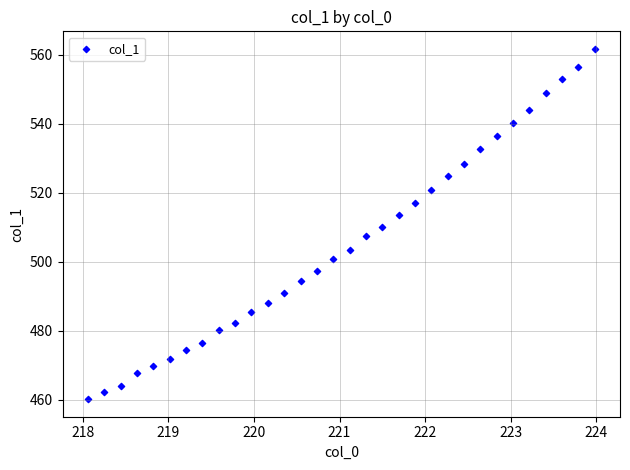

What is the range of Y values (max minus min)?

101.4